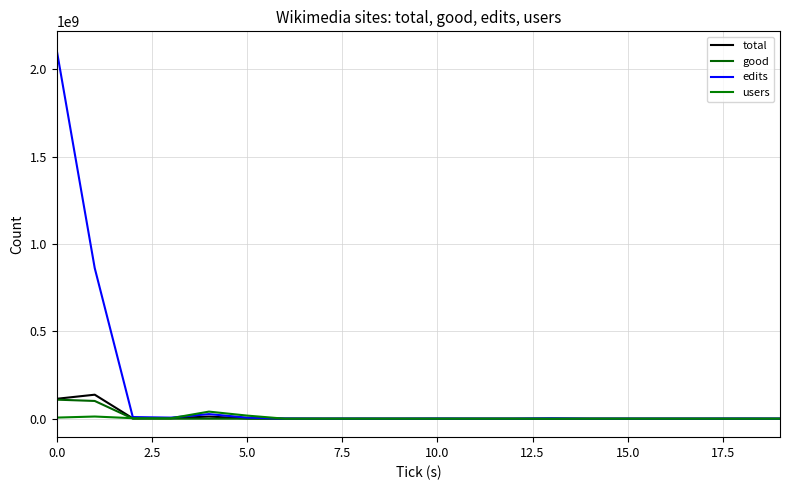

What are all the series names shown in the legend?

total, good, edits, users